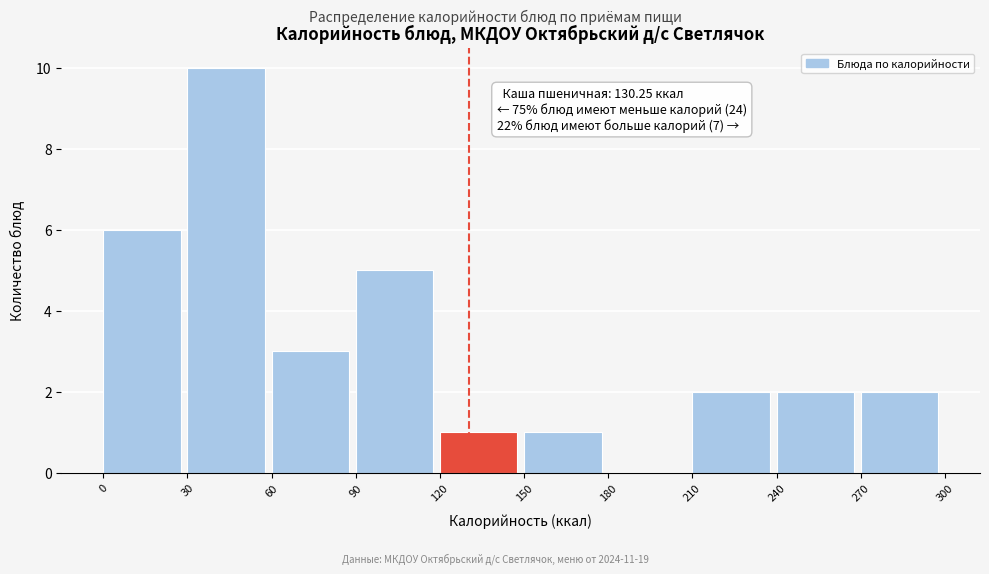

Which range on the x-axis has the tallest bar?

30 to 60